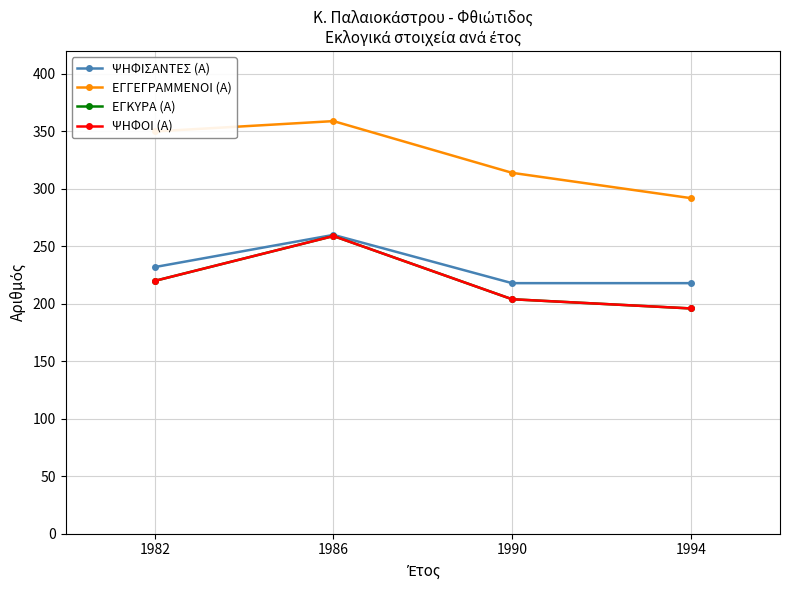

Reading left to right, list all the values displayed in this chart.

ΨΗΦΙΣΑΝΤΕΣ (Α): 1982=232	1986=260	1990=218	1994=218
ΕΓΓΕΓΡΑΜΜΕΝΟΙ (Α): 1982=350	1986=359	1990=314	1994=292
ΕΓΚΥΡΑ (Α): 1982=220	1986=259	1990=204	1994=196
ΨΗΦΟΙ (Α): 1982=220	1986=259	1990=204	1994=196